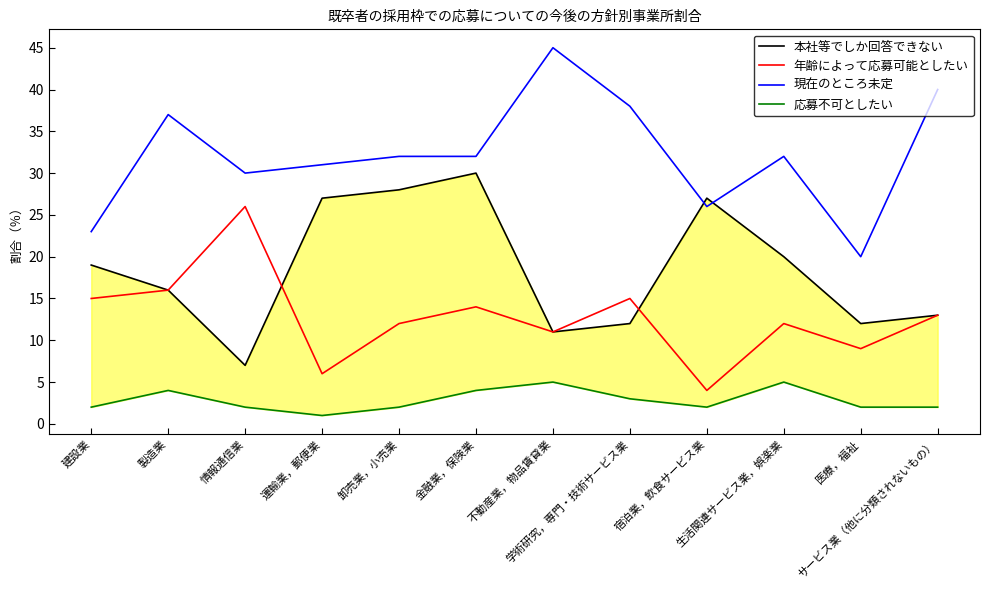

What is the average value of the 現在のところ未定 series?

32